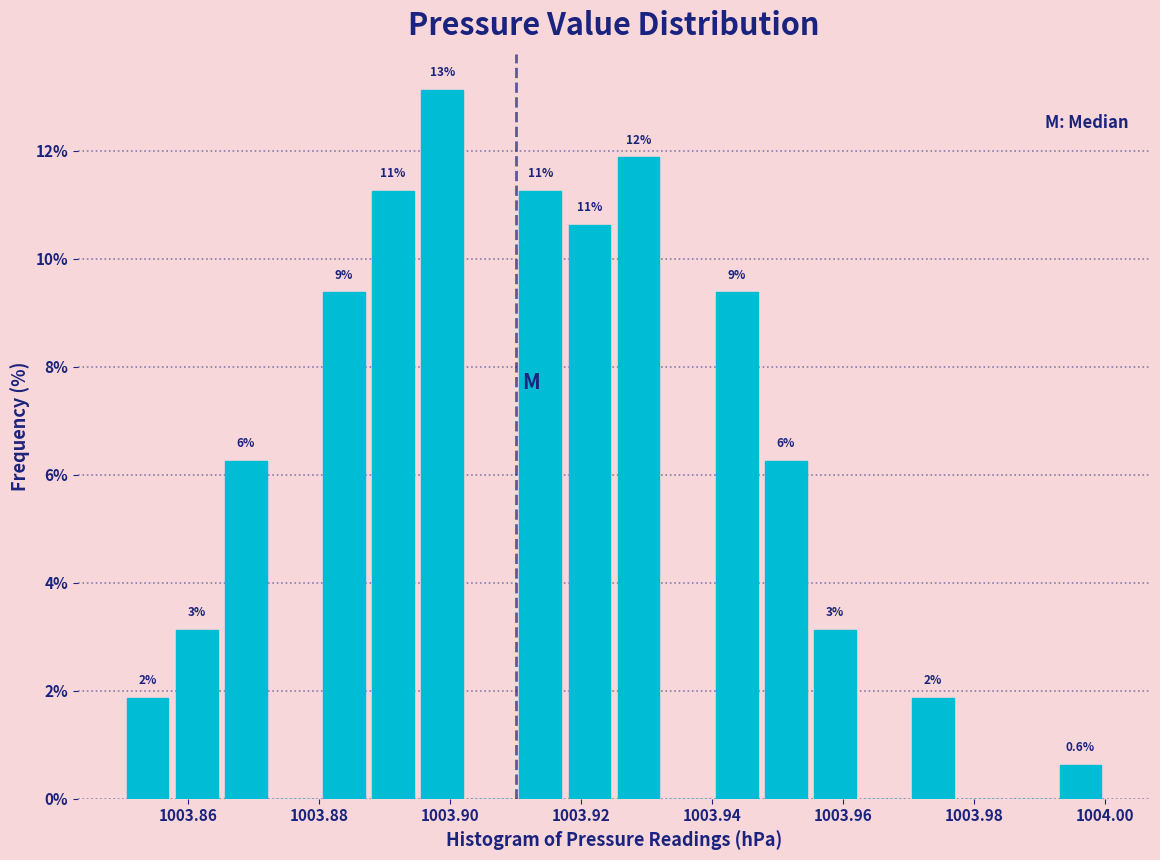

Around what value on the x-axis is the tallest bar? Give the approximate position of its centre, as read against the axis.

1003.898